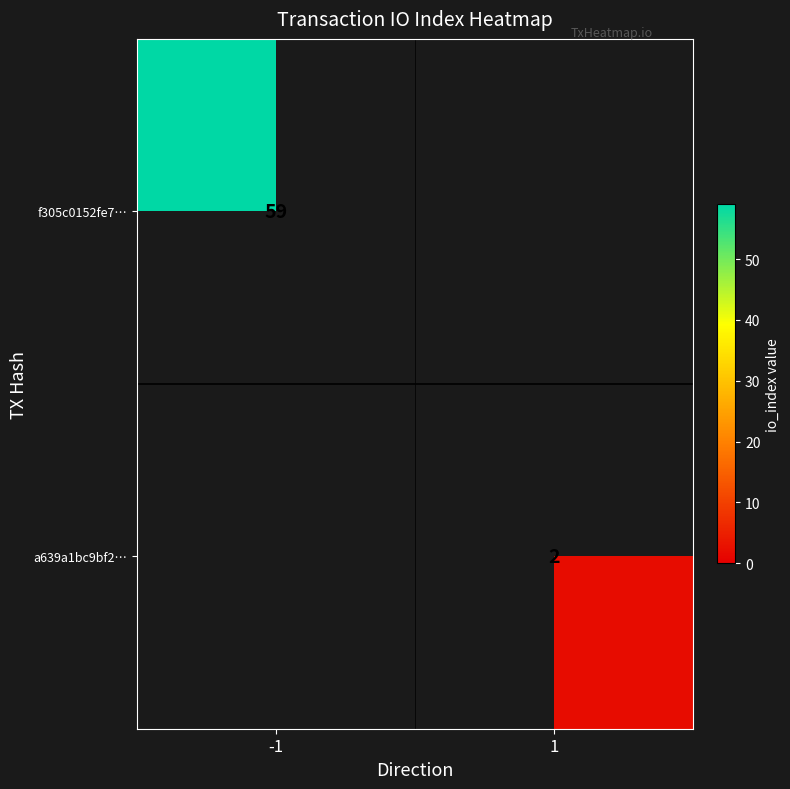

The value of f305c0152fe7… at -1 is 59. True or false?

True